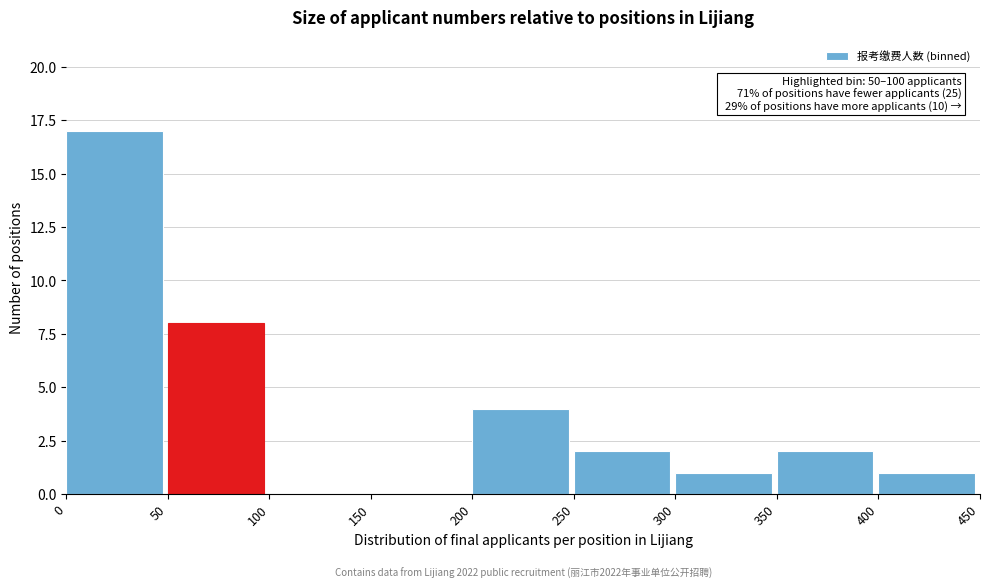

Over which range of the x-axis is the bar tallest?

0 to 50